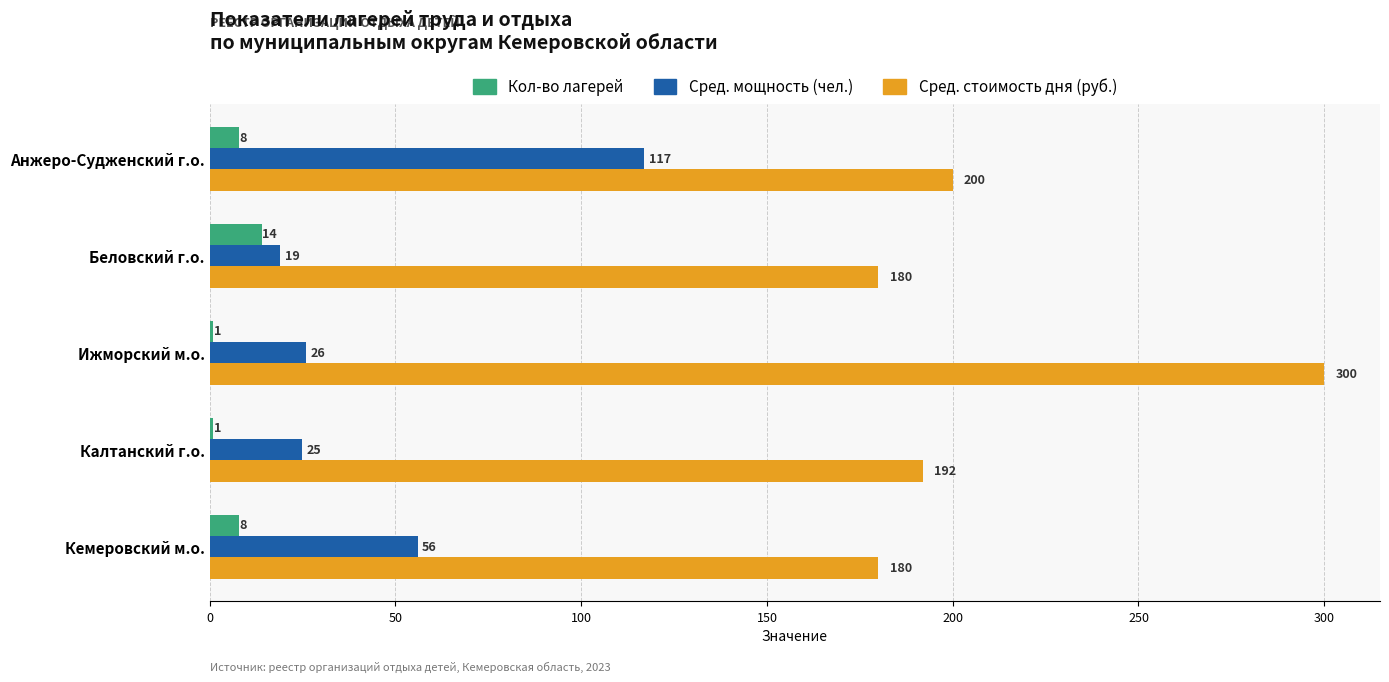

Where is Сред. мощность (чел.) nearest to the value 68?

Кемеровский м.о.